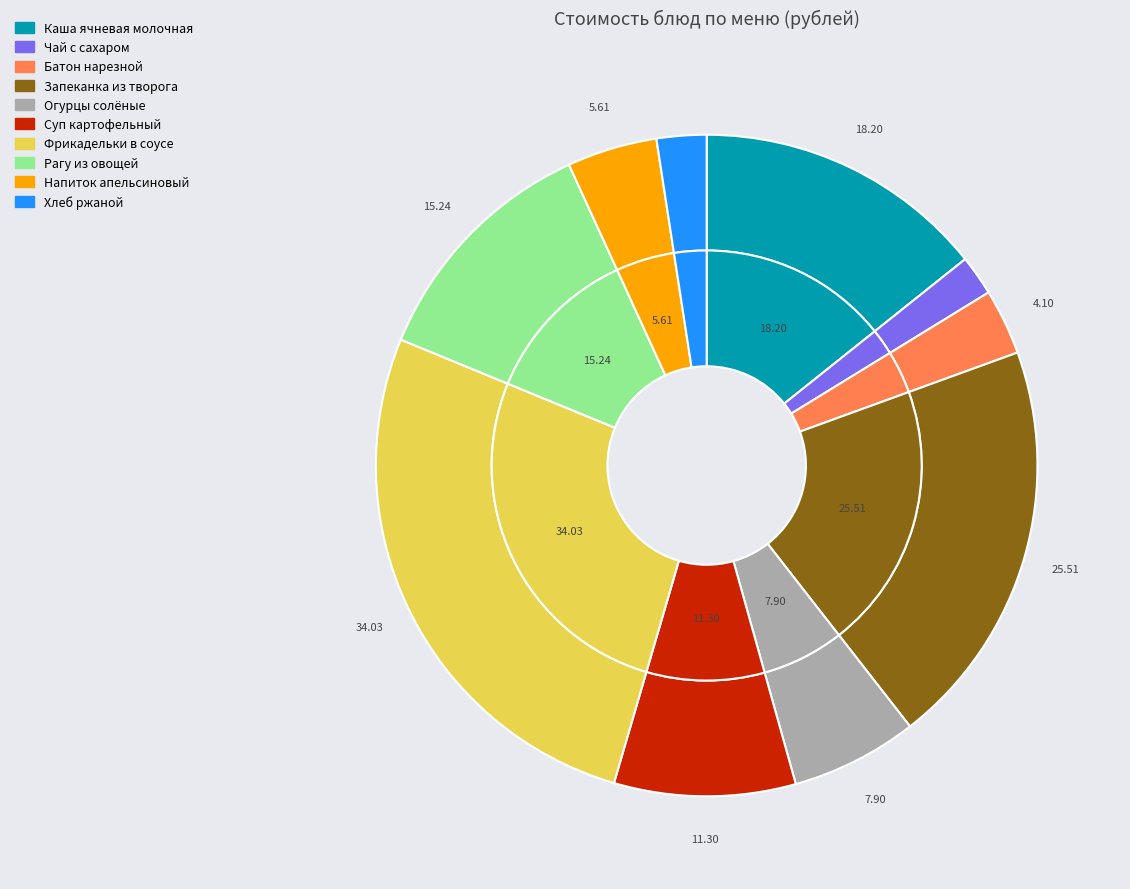

Does Фрикадельки в соусе represent more than half of the total?

No